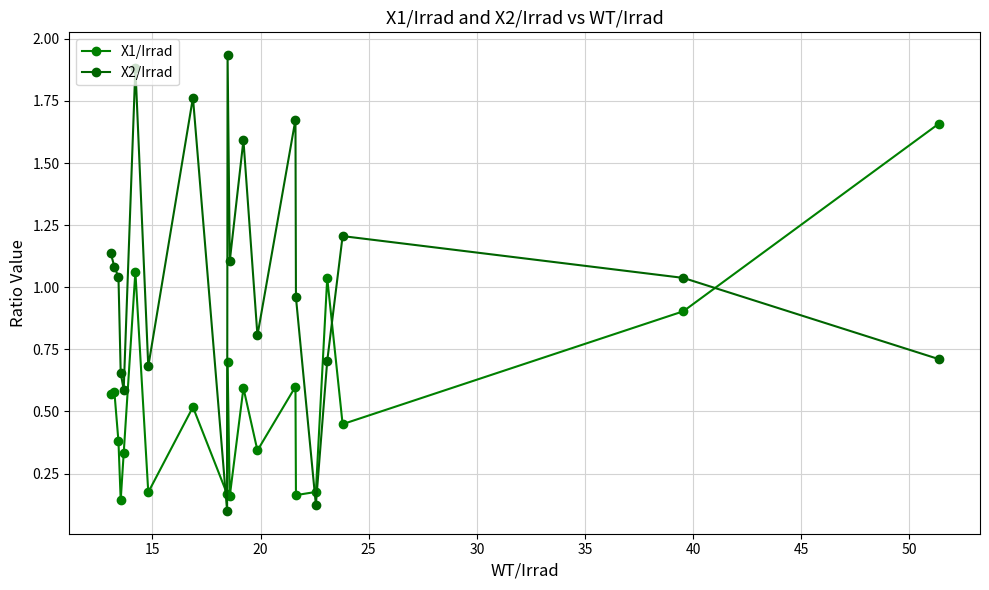

How many data points in X2/Irrad are less than 1?

9